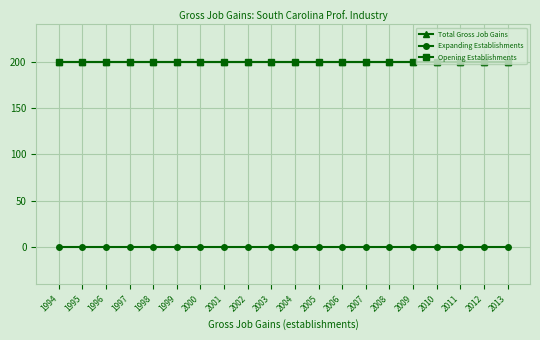

Which category has the highest value in the Total Gross Job Gains series?

1994